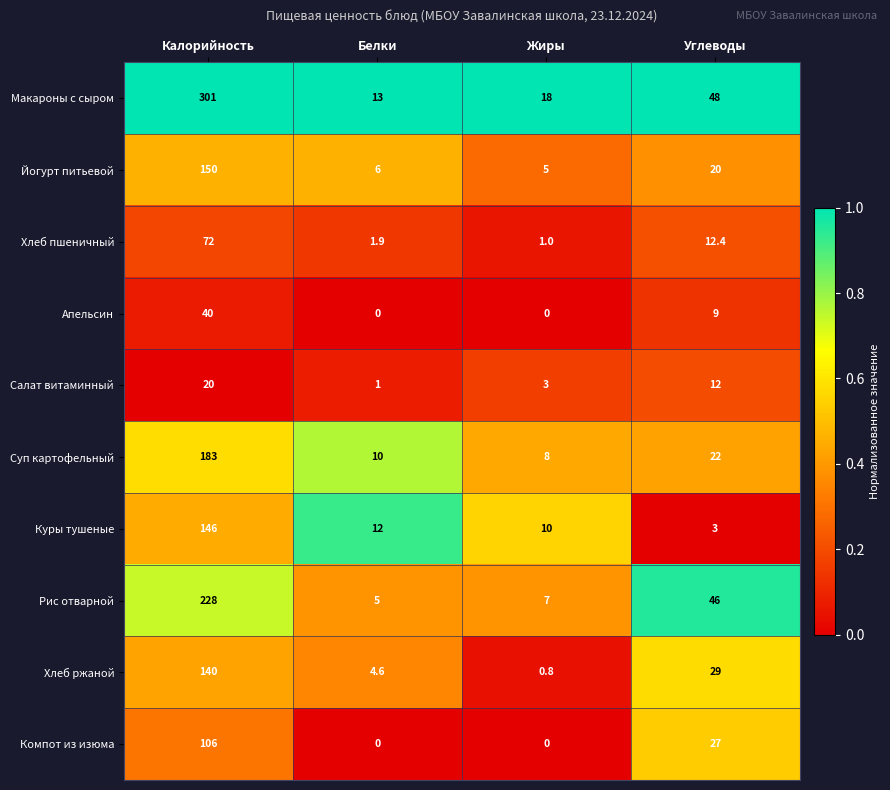

At which category is the sum across all series the highest?

Калорийность